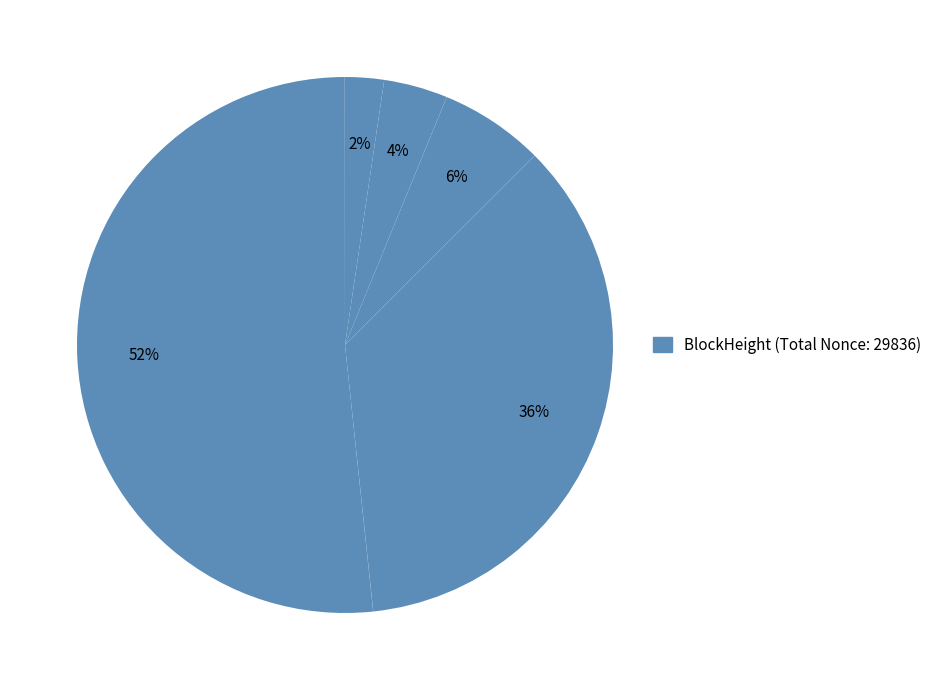

How many segments does this pie chart have?

10